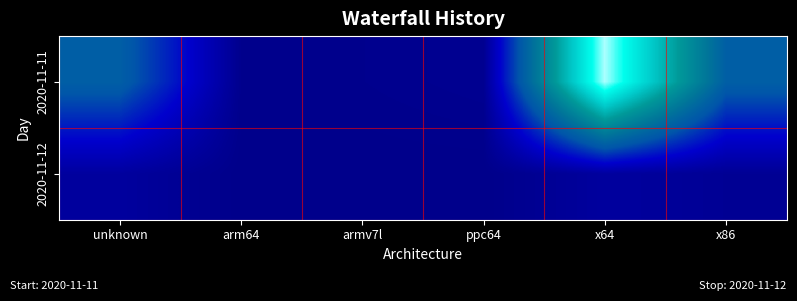

Reading left to right, transcribe all the data shown in this chart.

2020-11-11: unknown=45	arm64=1	armv7l=1	ppc64=2	x64=131	x86=45
2020-11-12: unknown=6	arm64=0	armv7l=0	ppc64=0	x64=6	x86=3